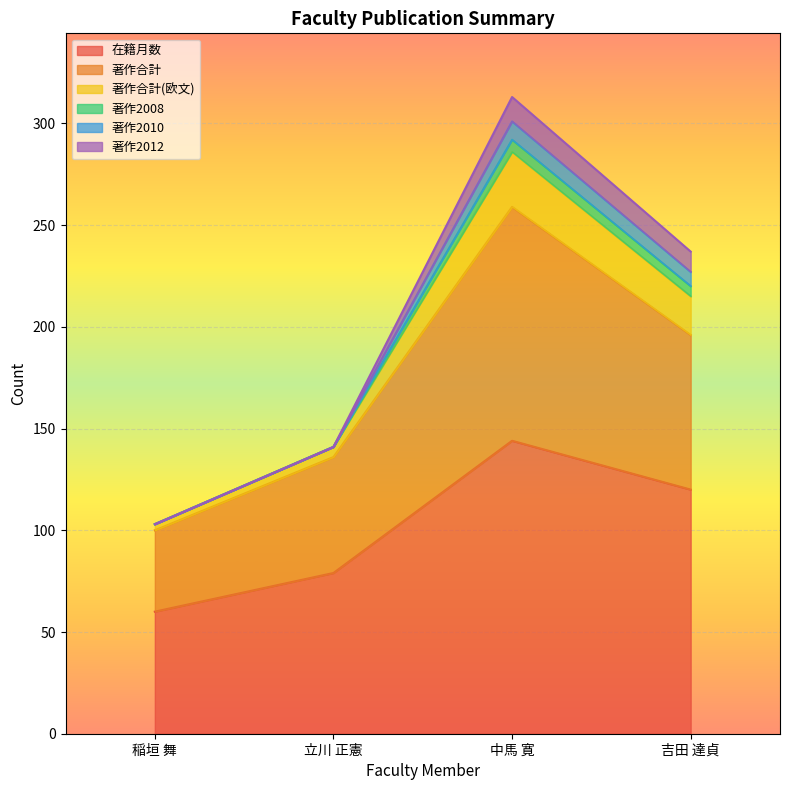

Rank the categories by 著作合計 value from highest to lowest.

中馬 寛, 吉田 達貞, 立川 正憲, 稲垣 舞